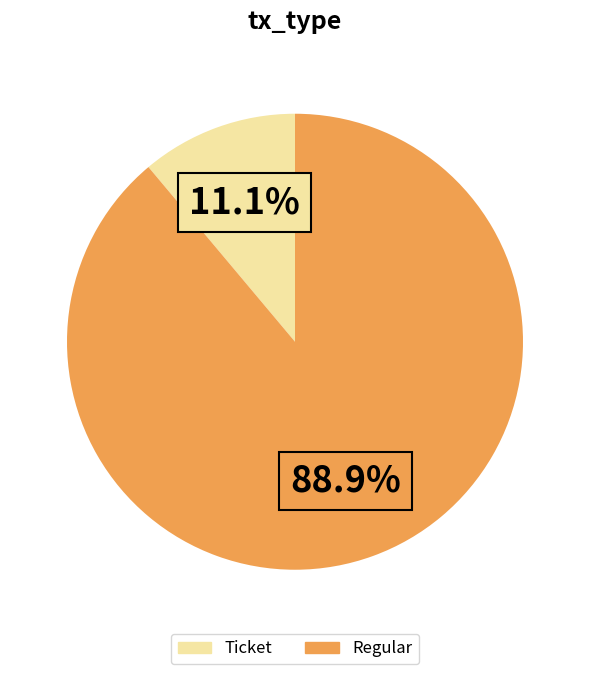

What percentage is the Regular slice, to the nearest percent?

89%